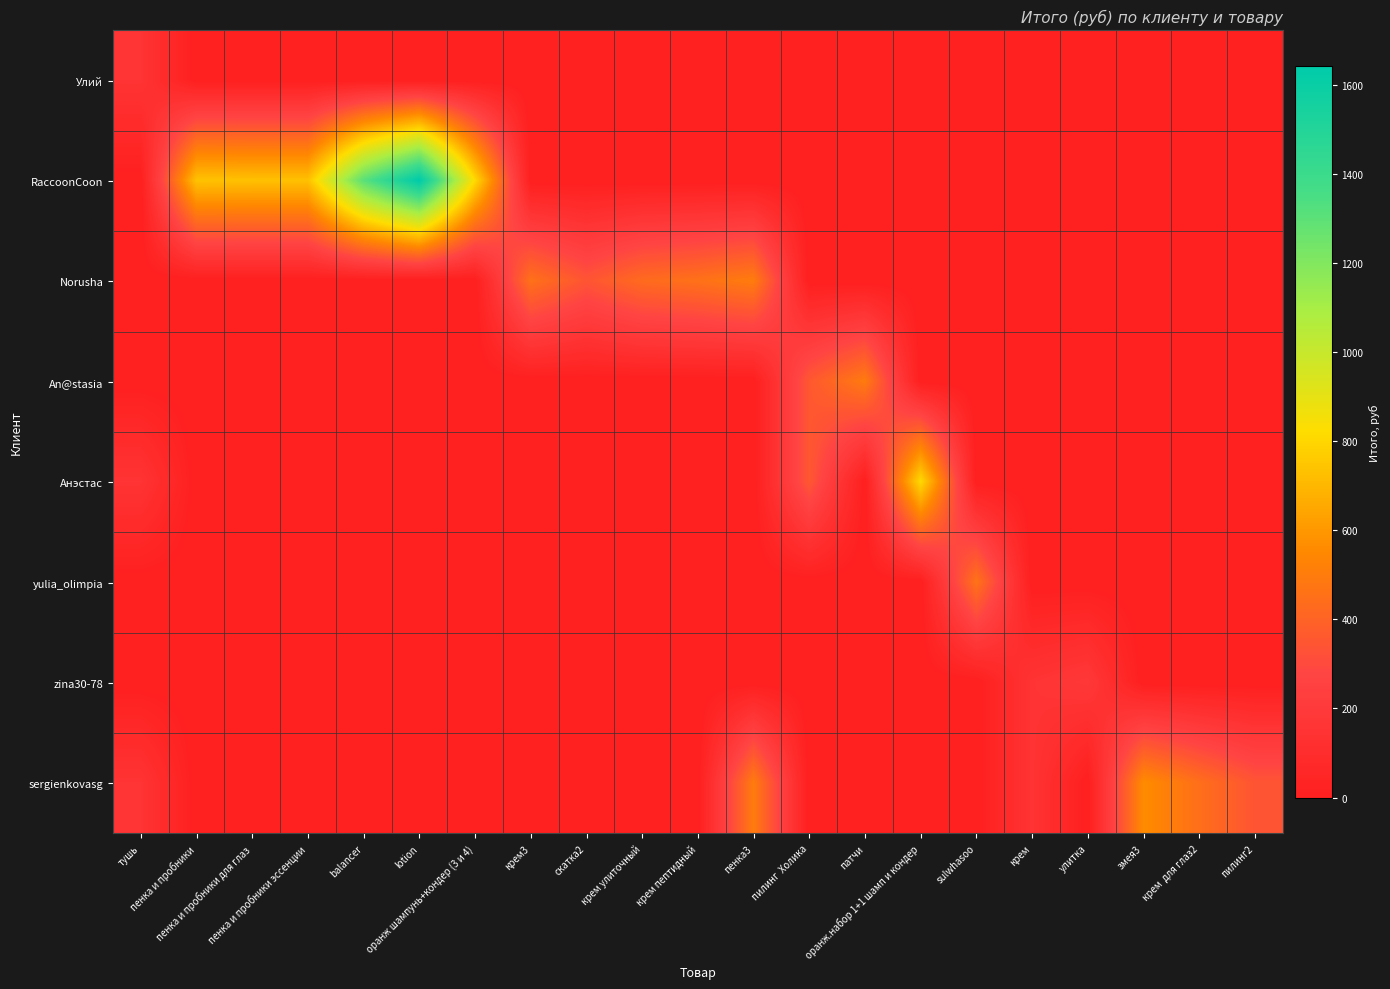

Which series changed the most between lotion and пенка3?

RaccoonCoon